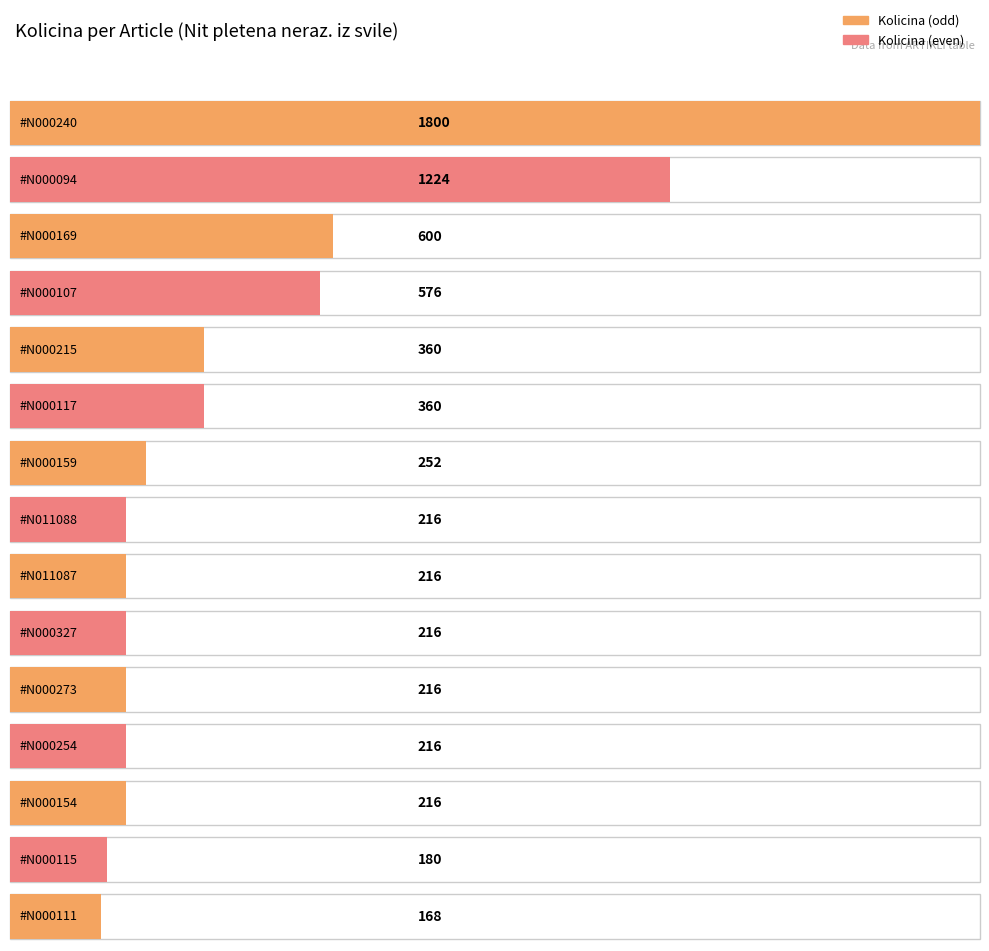

Which category has the highest value across all series?

#N000240